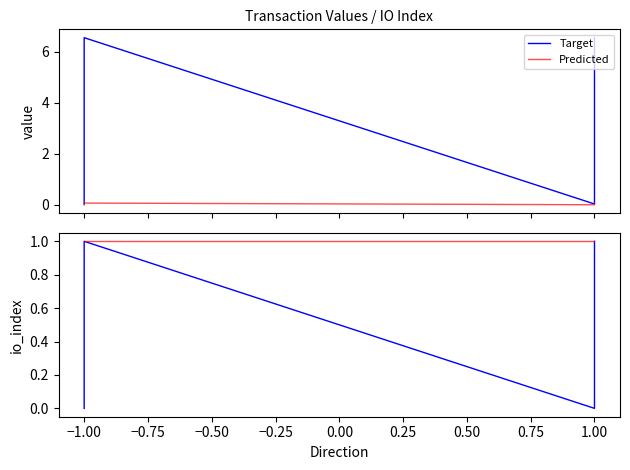

Reading right to left, list all the values displayed in this chart.

Target: 1	0	1	0
Predicted: 1	1	1	1